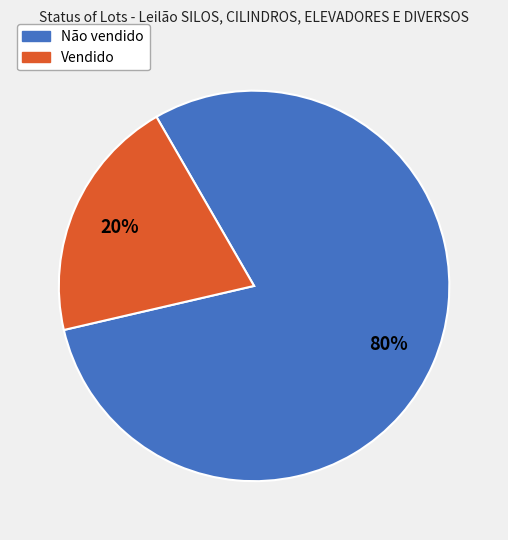

Is Não vendido the majority of the pie?

Yes